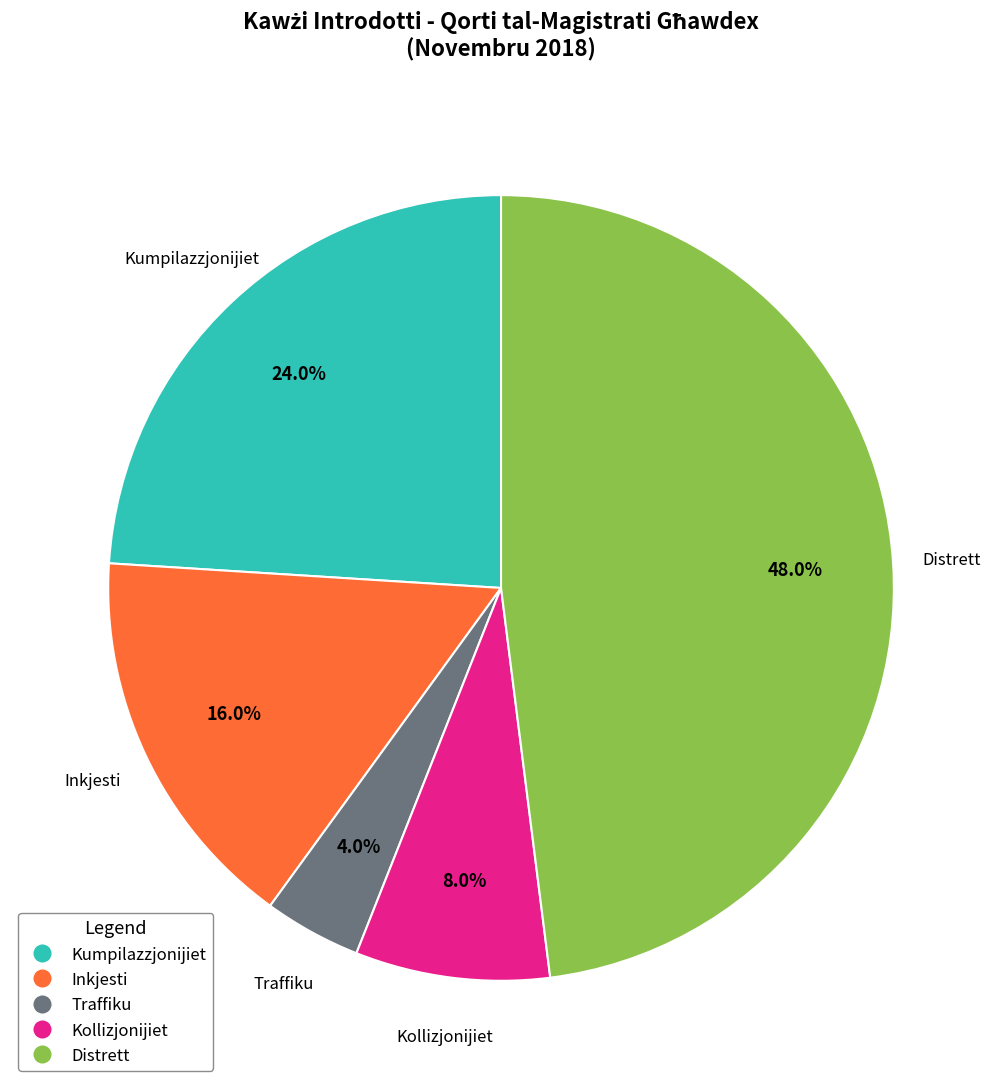

What is the largest slice in the pie chart?

Distrett